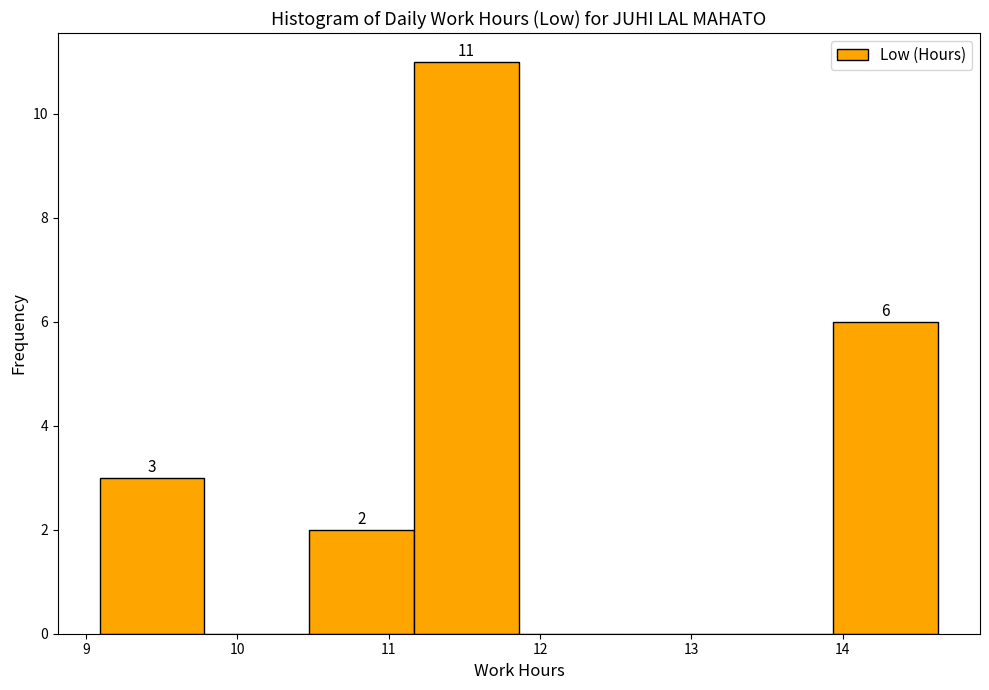

Over which range of the x-axis is the bar tallest?

11.2 to 11.9